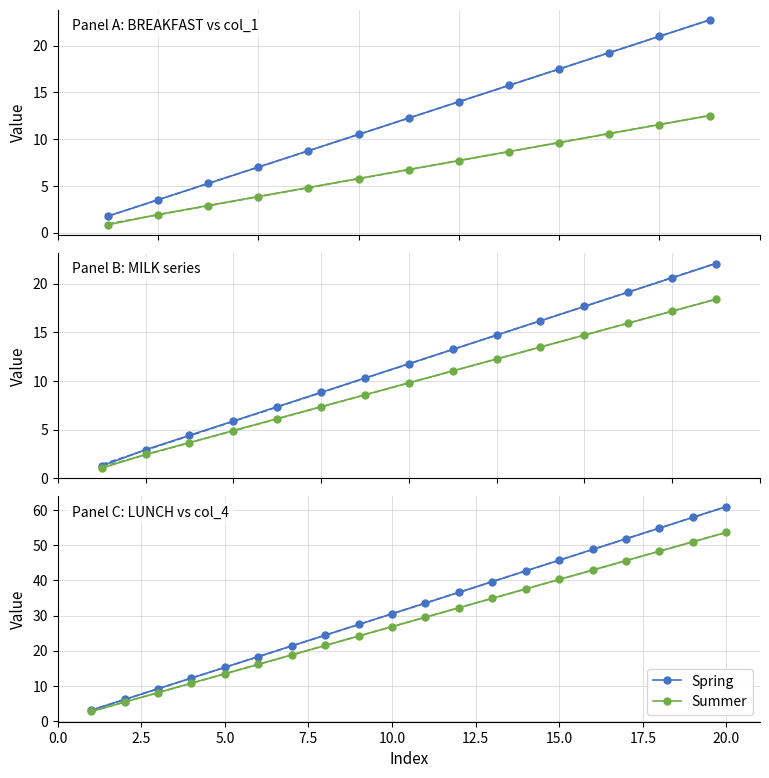

What is the difference between the second highest and second lowest values in the Summer series?

45.6